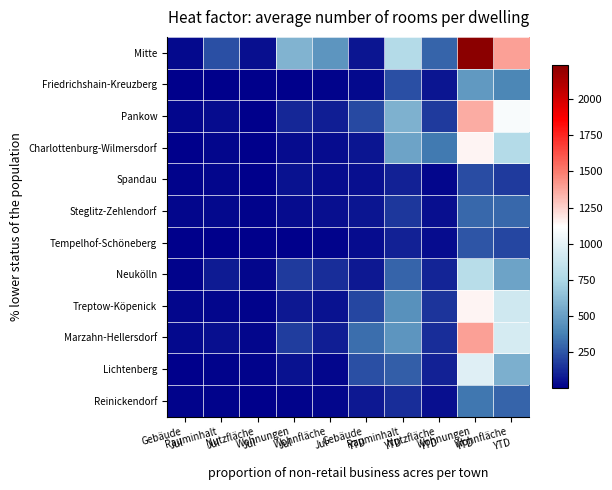

At which category does the chart reach its peak across all series?

Wohnungen
YTD